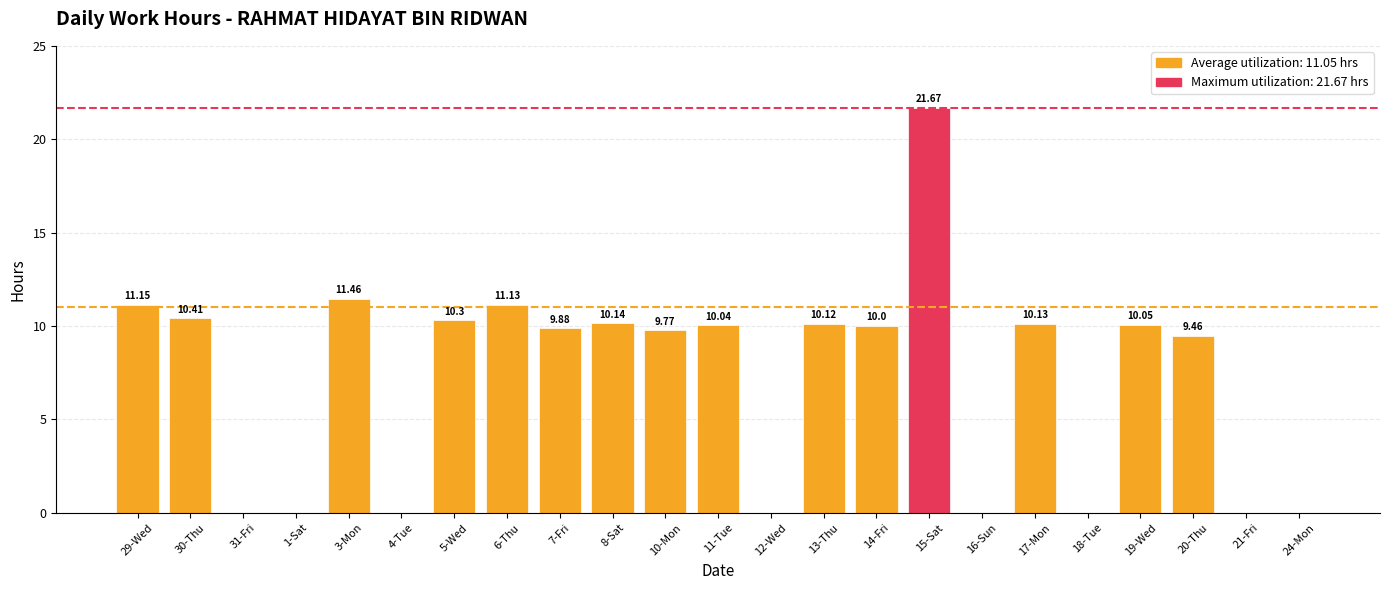

Reading left to right, extract all data points from this chart.

29-Wed=11.2	30-Thu=10.4	31-Fri=0.0	1-Sat=0.0	3-Mon=11.5	4-Tue=0.0	5-Wed=10.3	6-Thu=11.1	7-Fri=9.9	8-Sat=10.1	10-Mon=9.8	11-Tue=10.0	12-Wed=0.0	13-Thu=10.1	14-Fri=10.0	15-Sat=21.7	16-Sun=0.0	17-Mon=10.1	18-Tue=0.0	19-Wed=10.1	20-Thu=9.5	21-Fri=0.0	24-Mon=0.0